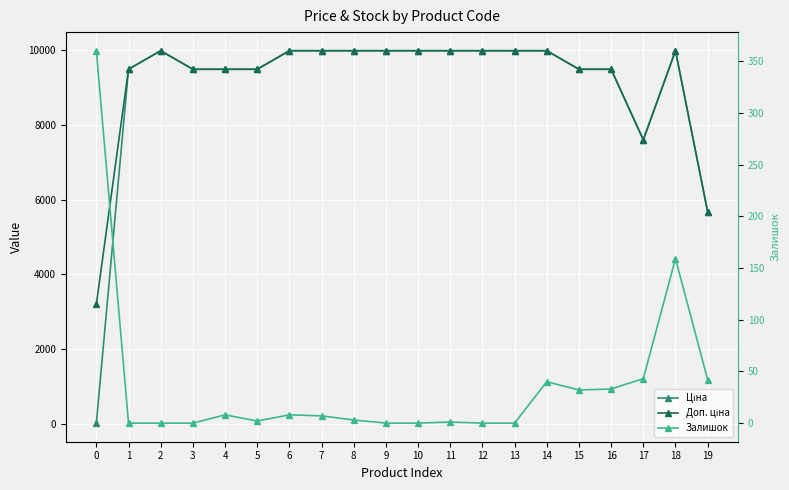

What is the value of the Доп. ціна point at the 3rd from the left?

9975.0